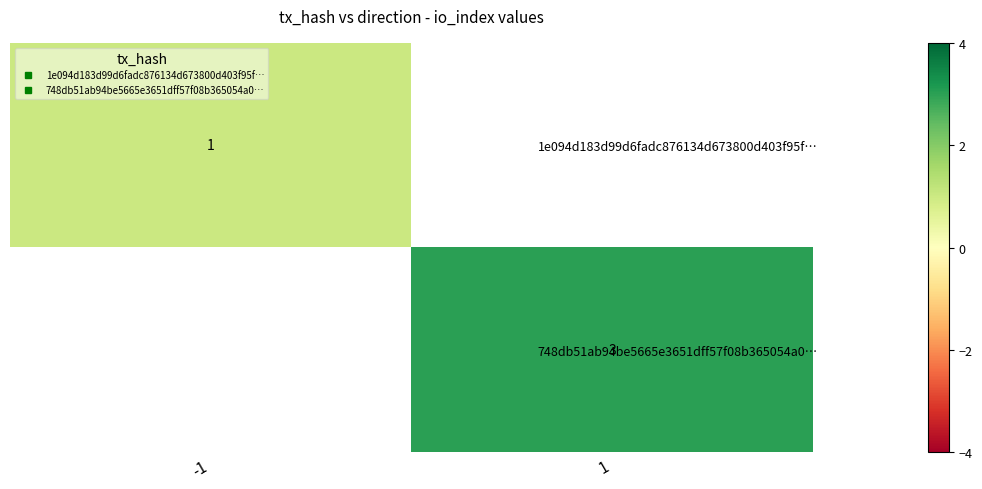

Rank the series by their maximum value, from lowest to highest.

1e094d183d99d6fadc876134d673800d403f95f…, 748db51ab94be5665e3651dff57f08b365054a0…